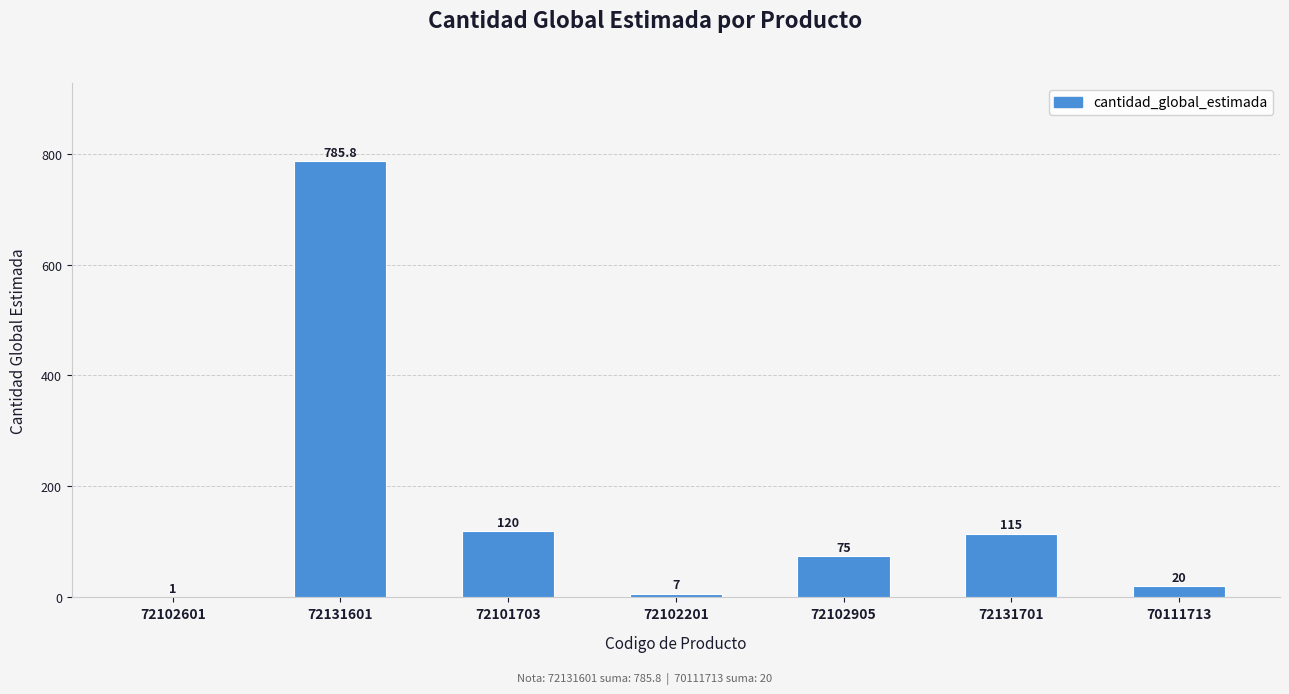

Which has a higher value, 72102601 or 72131601?

72131601